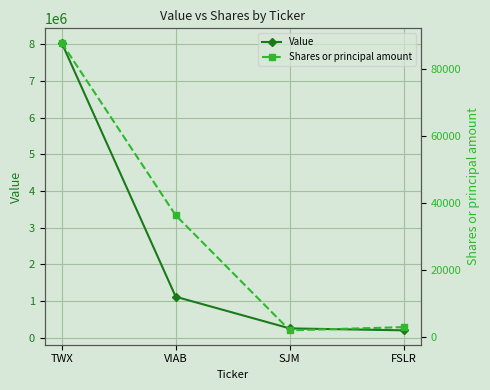

At which category is the sum across all series the highest?

TWX